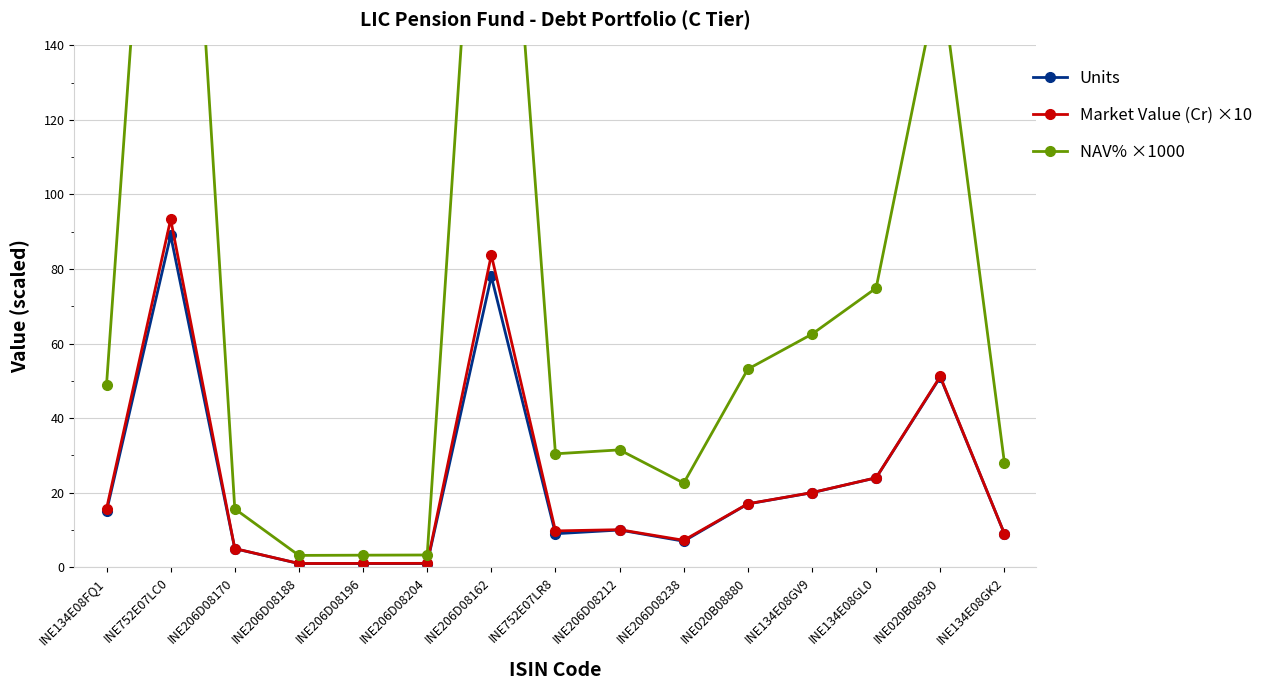

True or false: Market Value (Cr) ×10 and NAV% ×1000 cross at least once.

False